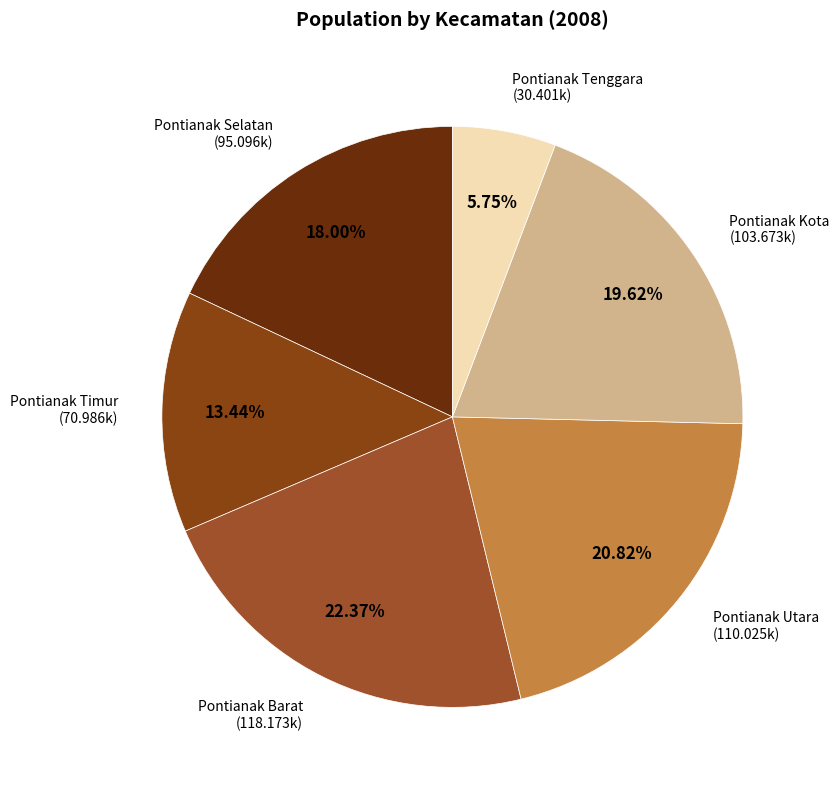

Count the number of slices in the pie.

6